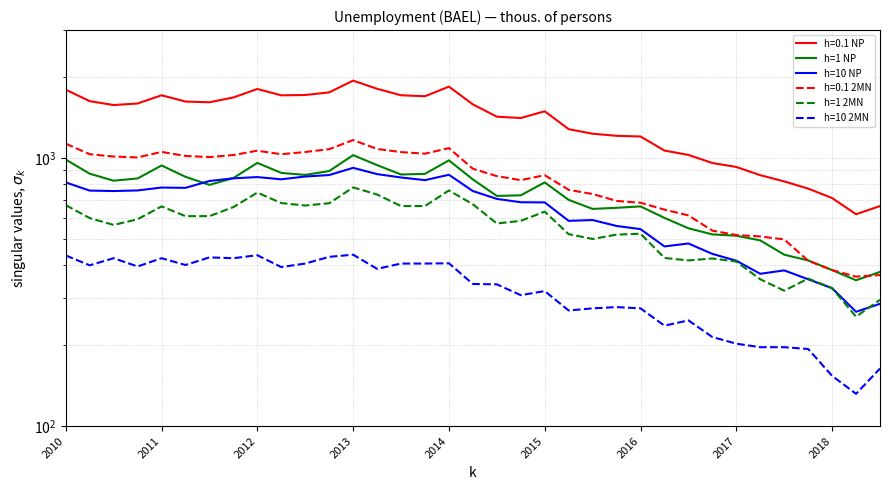

What is the label of the 19th point from the left?

18